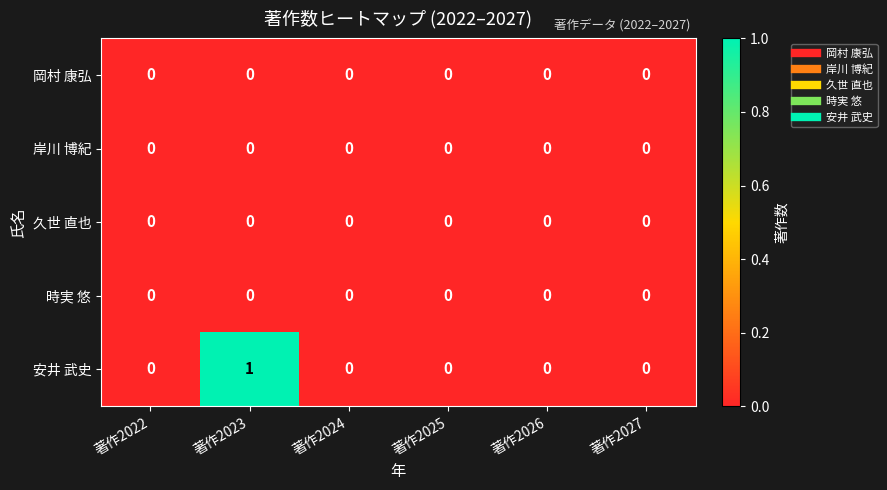

The value of 久世 直也 at 著作2022 is 0. True or false?

True